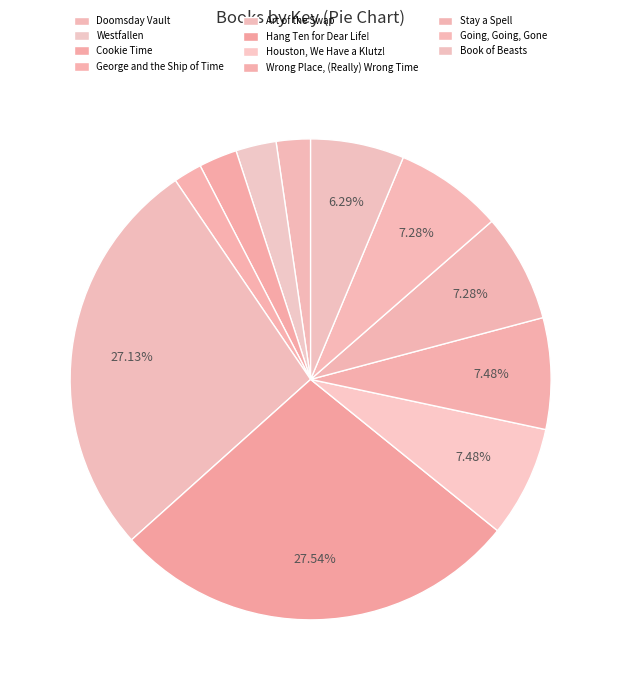

Combined, do Book of Beasts and Going, Going, Gone account for over 50%?

No